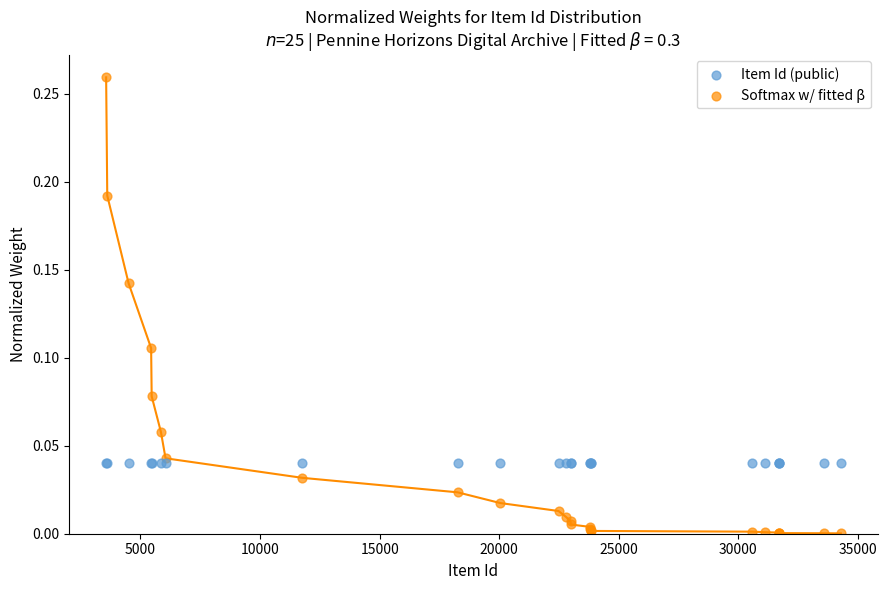

Which series reaches the maximum Y coordinate?

Softmax w/ fitted β